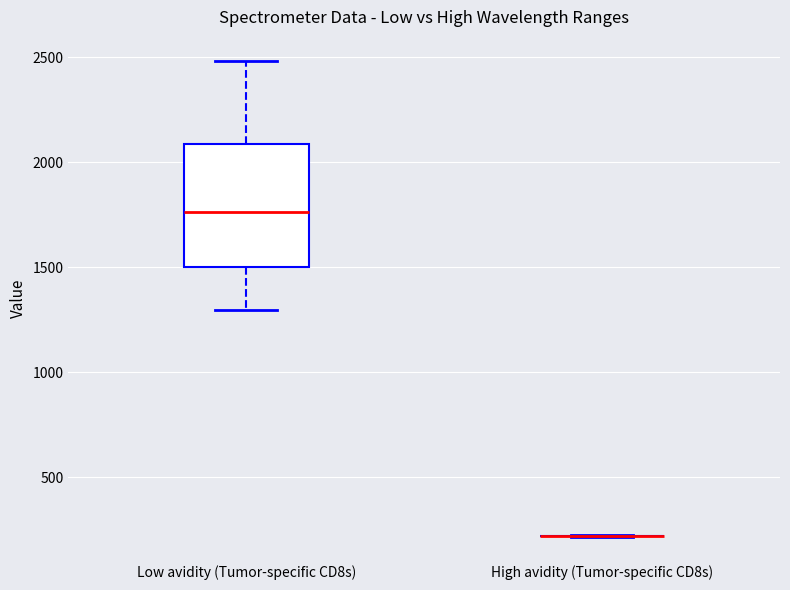

Reading left to right, read every box against the y-axis: the position of its median line, the range the box covers, and the ends of its whiskers. The values are not printed on the chart, so give them approximately, as read against the axis.

Low avidity (Tumor-specific CD8s): median 1750, box 1500 to 2100, whiskers 1300 to 2500
High avidity (Tumor-specific CD8s): box collapsed to a line at 200, whiskers 200 to 200